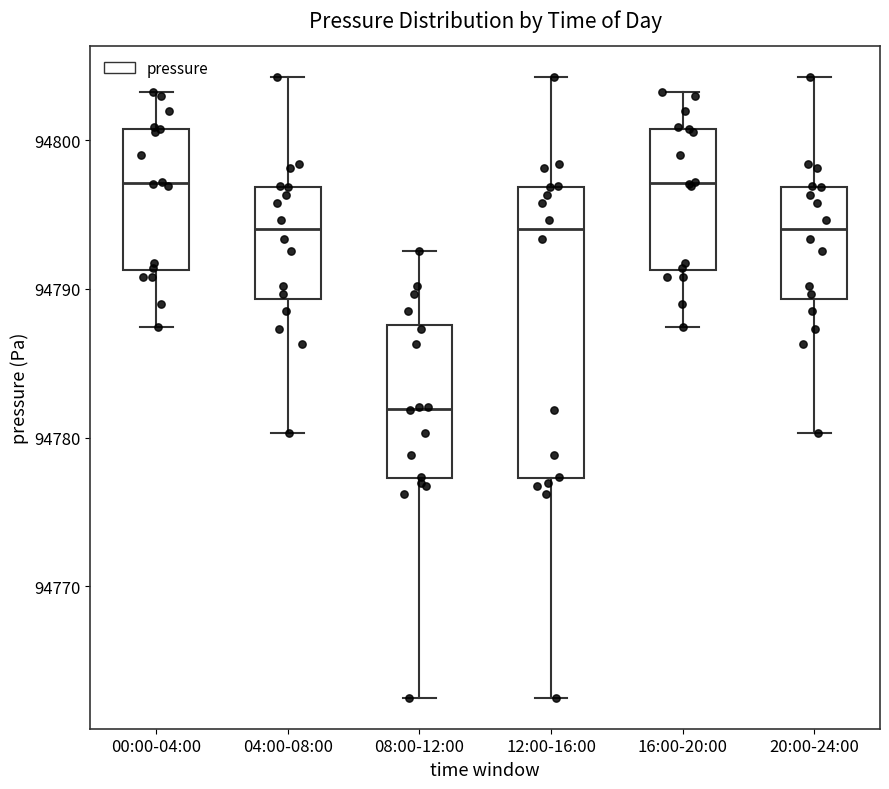

Where does the upper whisker of the box for 16:00-20:00 end on the y-axis? The values are not printed on the chart, so give them approximately, as read against the axis.

94803